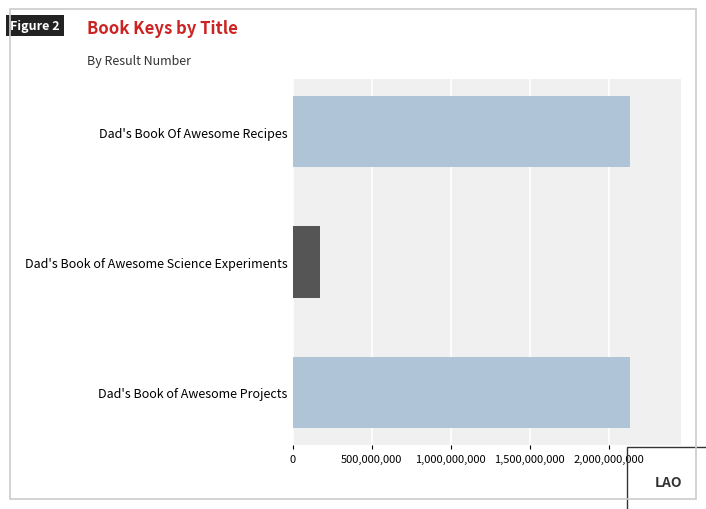

What is the change in value from Dad's Book of Awesome Science Experiments to Dad's Book of Awesome Projects?

+1961307620